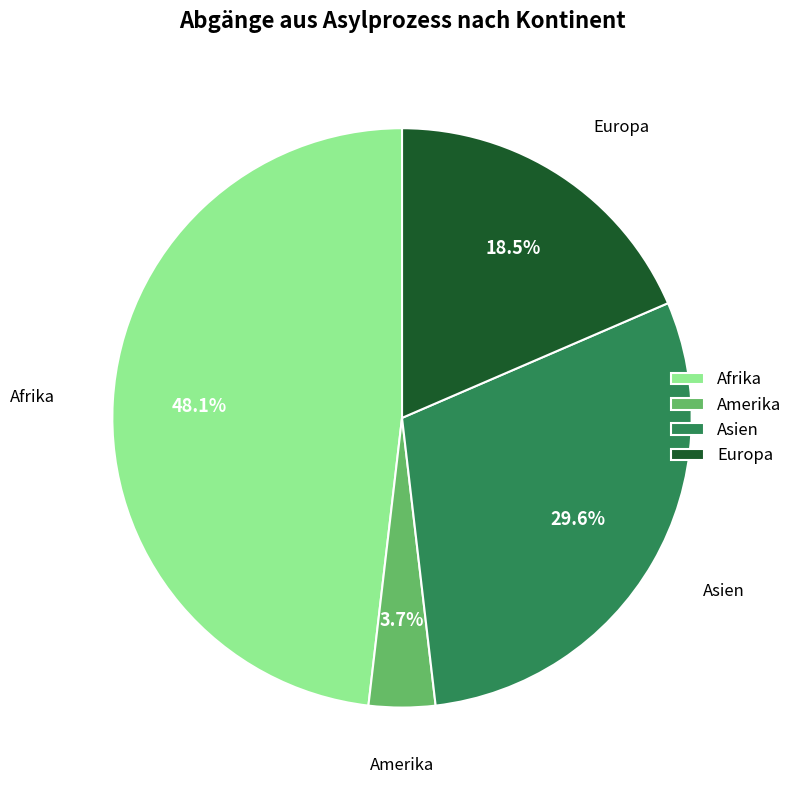

Count the number of slices in the pie.

4